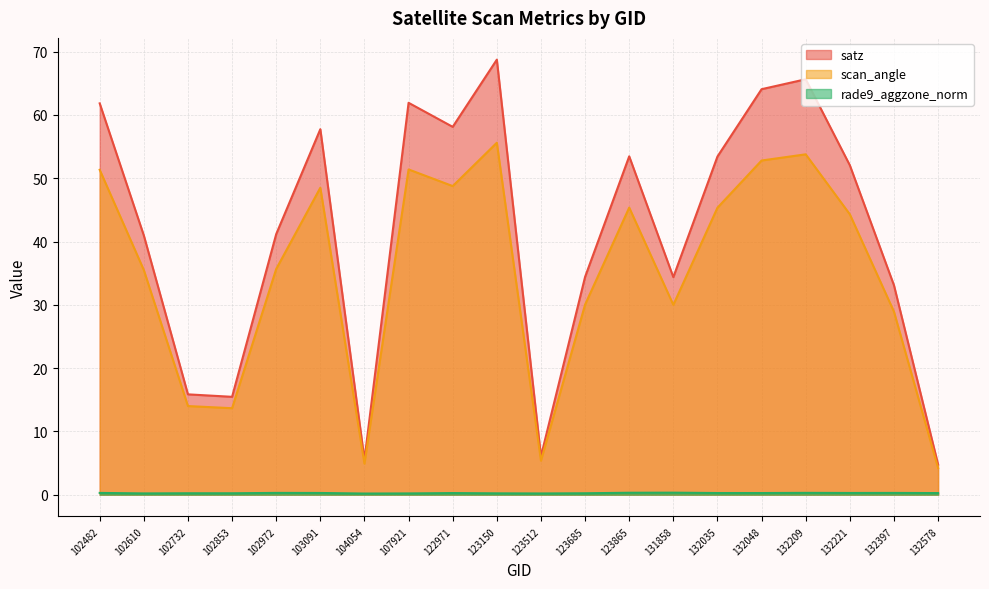

At how many categories does at least one series exceed 55?

7